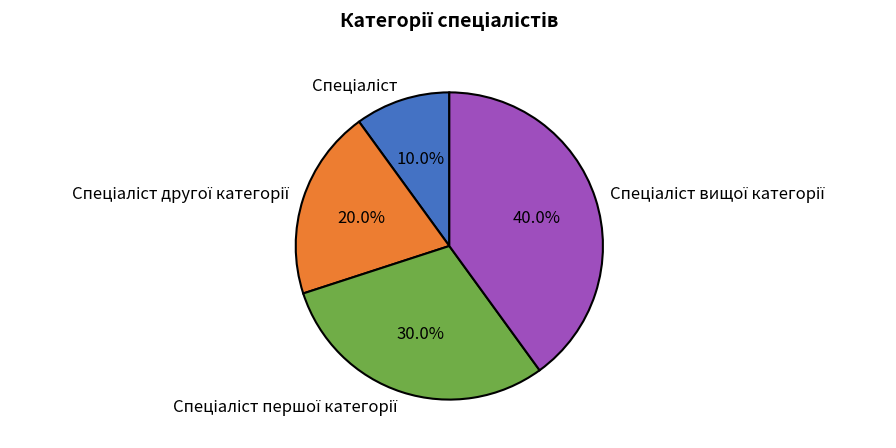

Is there a majority slice in this chart?

No